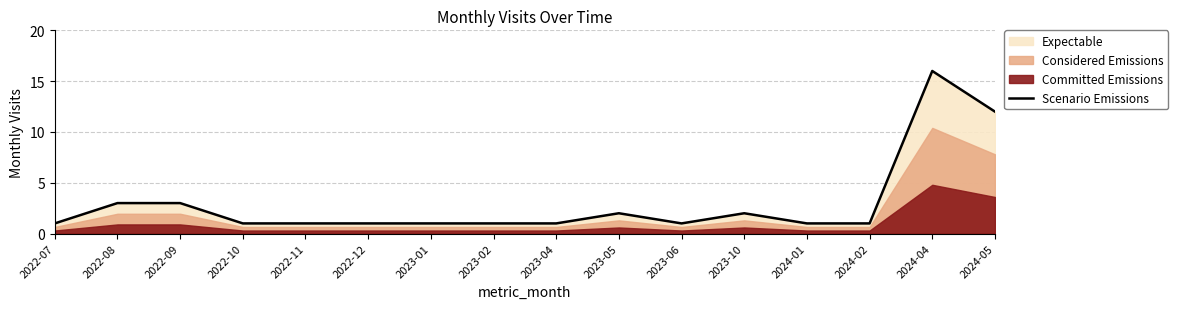

Reading left to right, extract all data points from this chart.

1	3	3	1	1	1	1	1	1	2	1	2	1	1	16	12